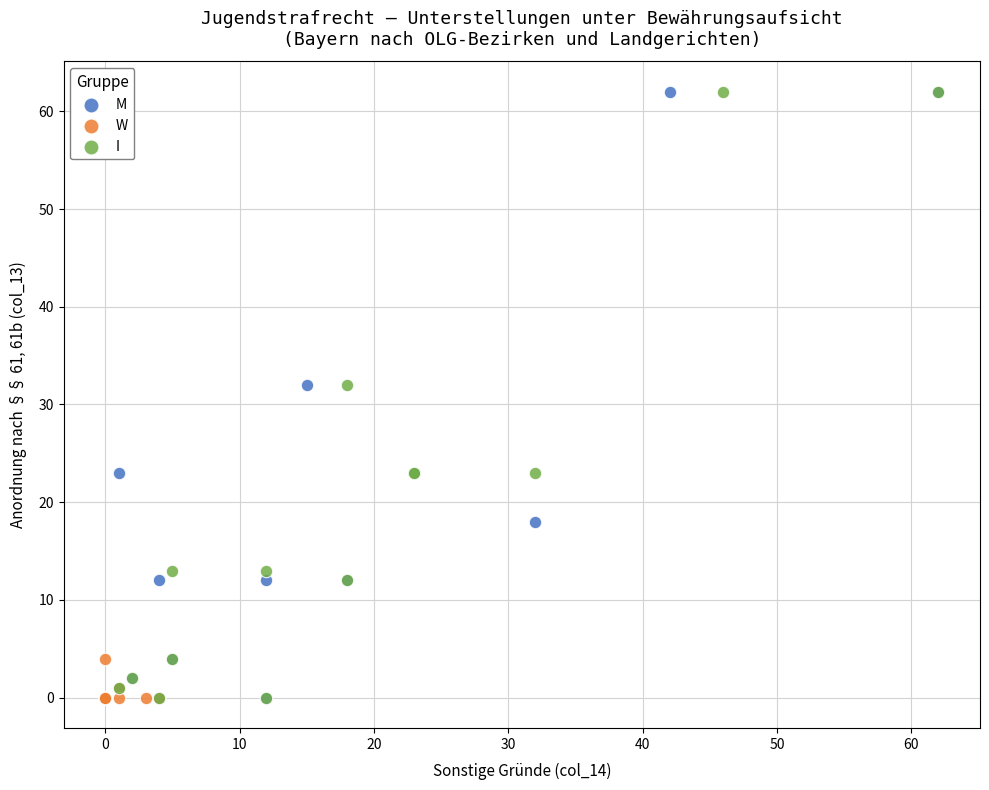

What are all the series names shown in the legend?

M, W, I